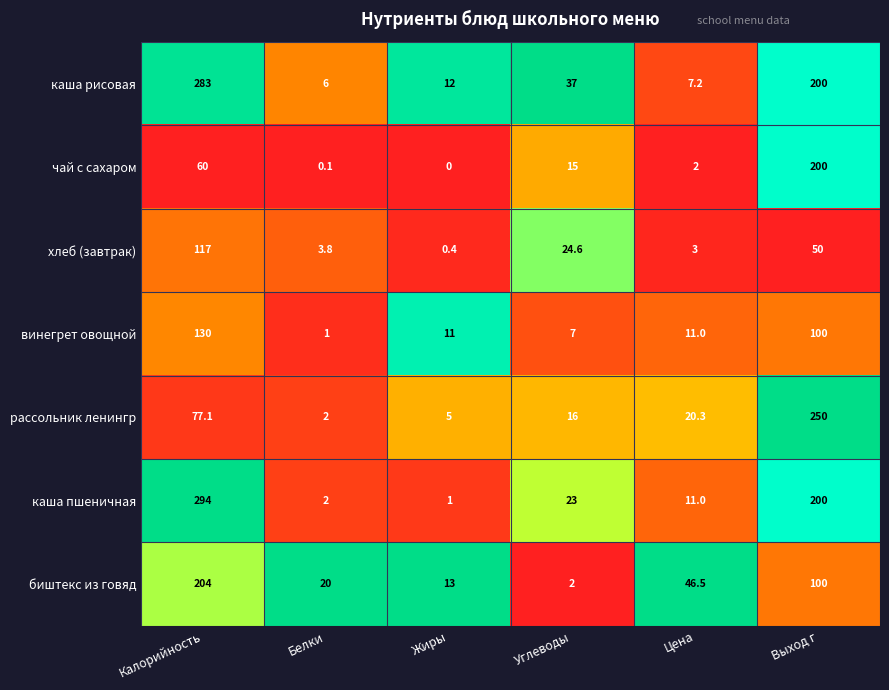

Which series changed the most between Калорийность and Цена?

каша пшеничная